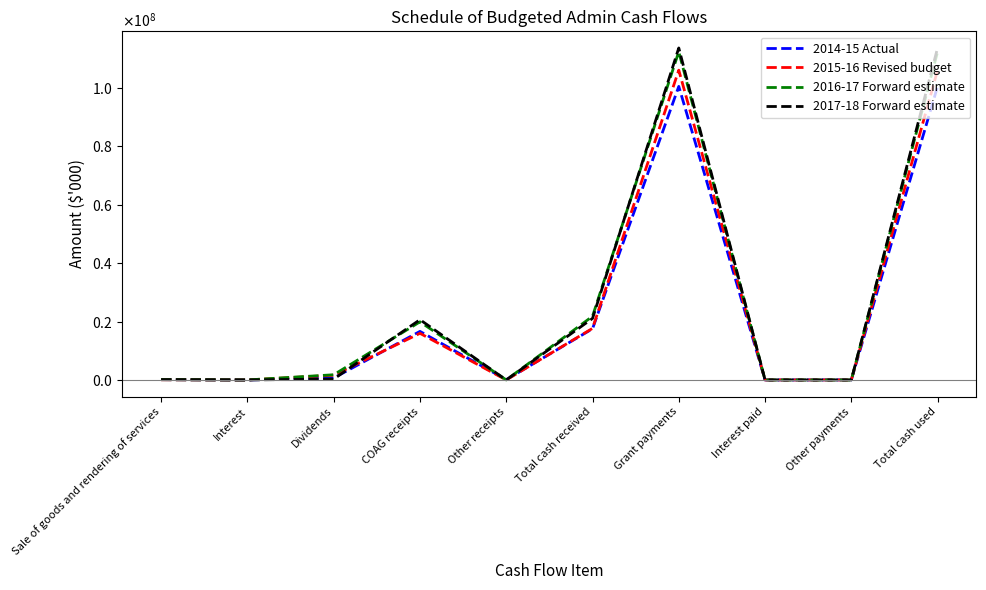

What are all the series names shown in the legend?

2014-15 Actual, 2015-16 Revised budget, 2016-17 Forward estimate, 2017-18 Forward estimate